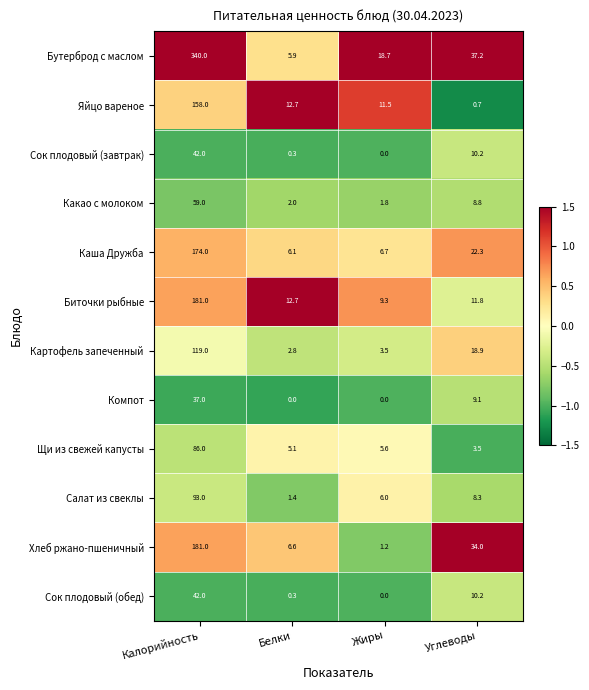

What is the difference between the Картофель запеченный values at Калорийность and Жиры?

115.5